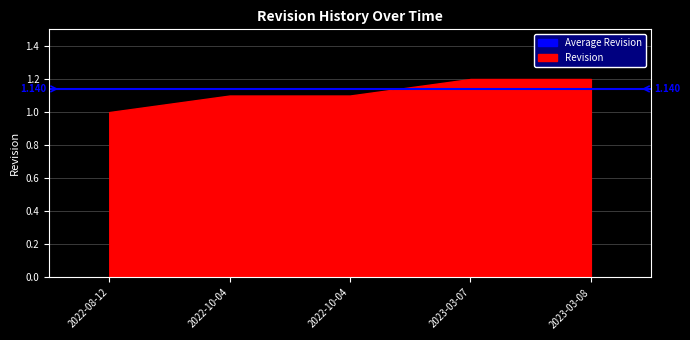

Count the number of data series in this chart.

1